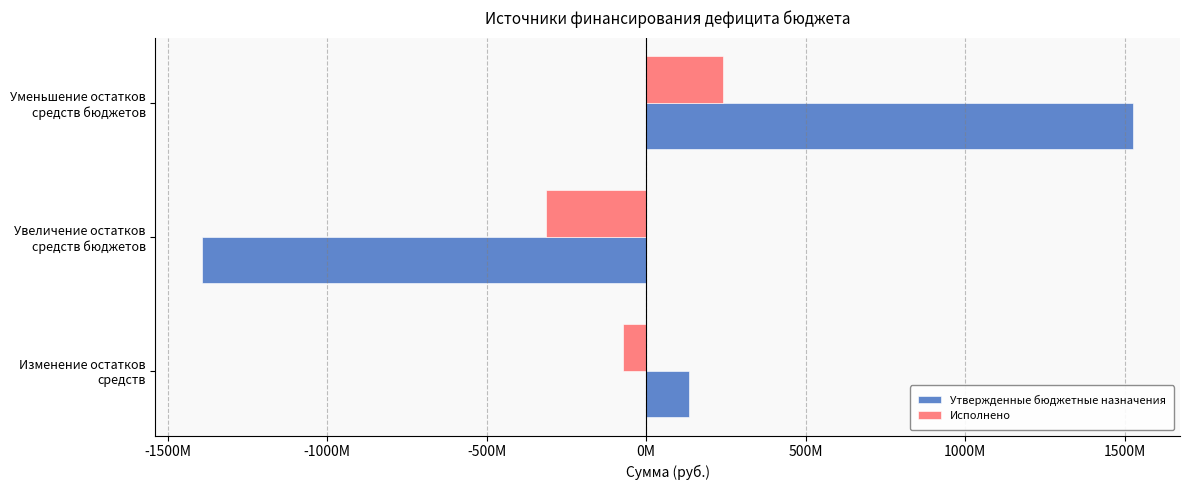

What is the value of the Утвержденные бюджетные назначения bar at the 3rd from the left?

1527400956.9